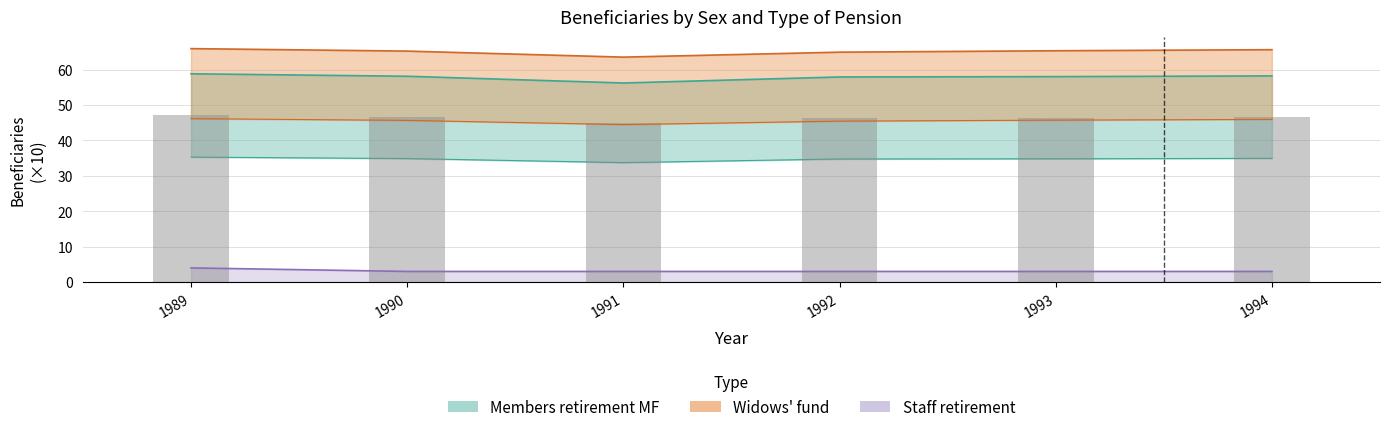

How many groups of bars are there?

6